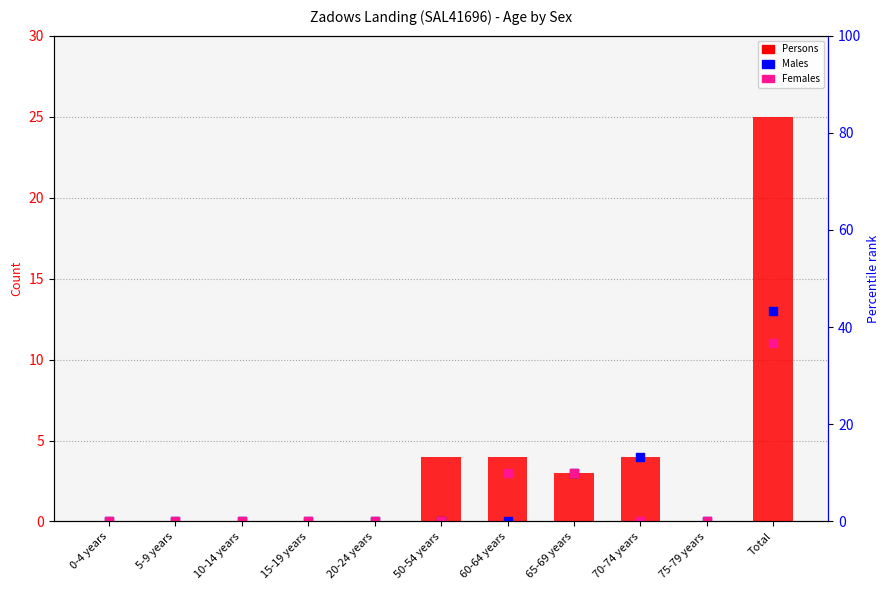

Which series reaches the maximum Y coordinate?

Persons